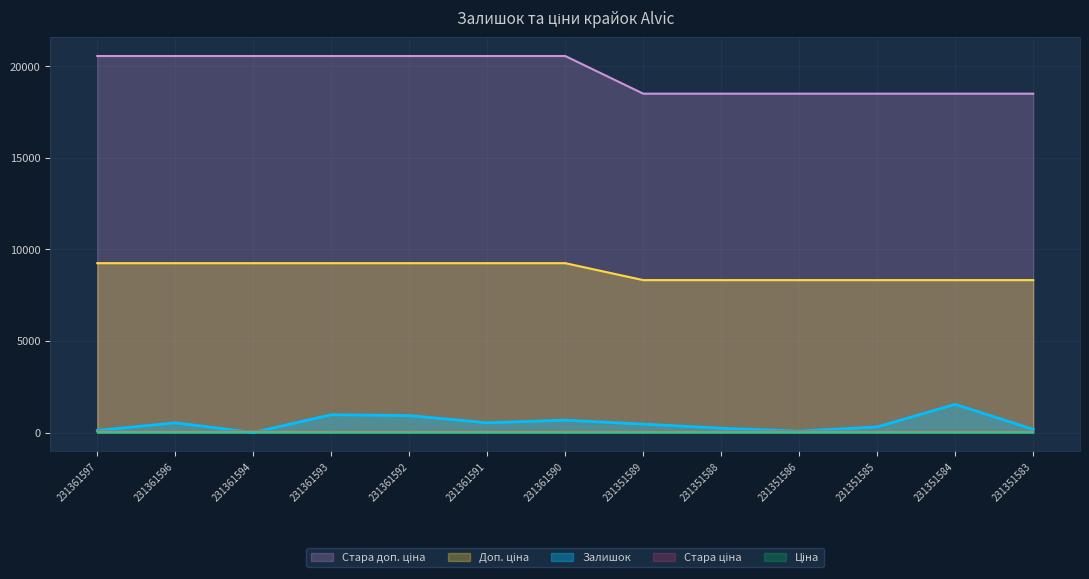

True or false: Стара ціна has more than 0 points higher than both neighbors.

False